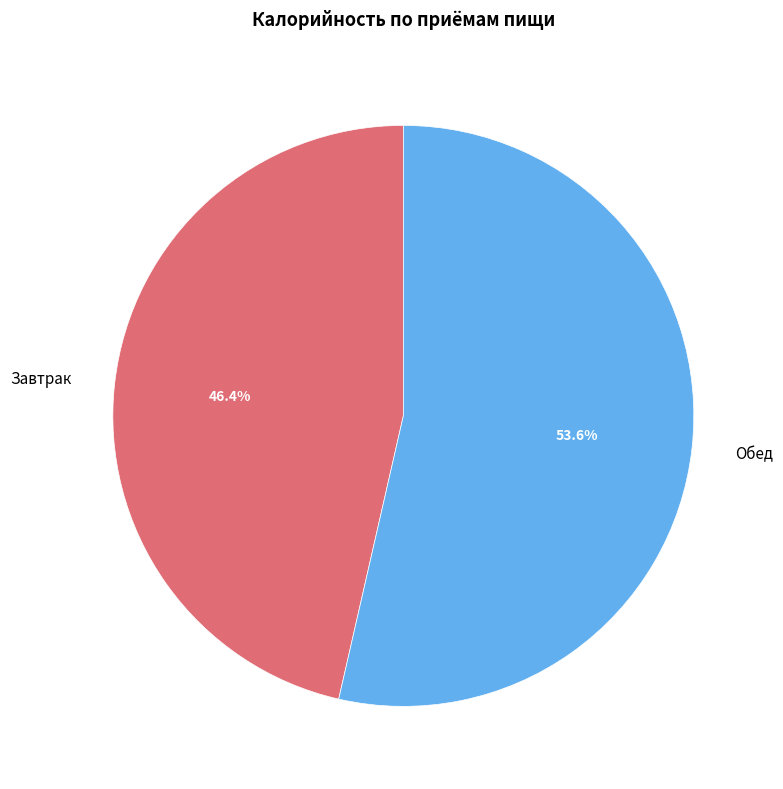

Which slice is the largest?

Обед